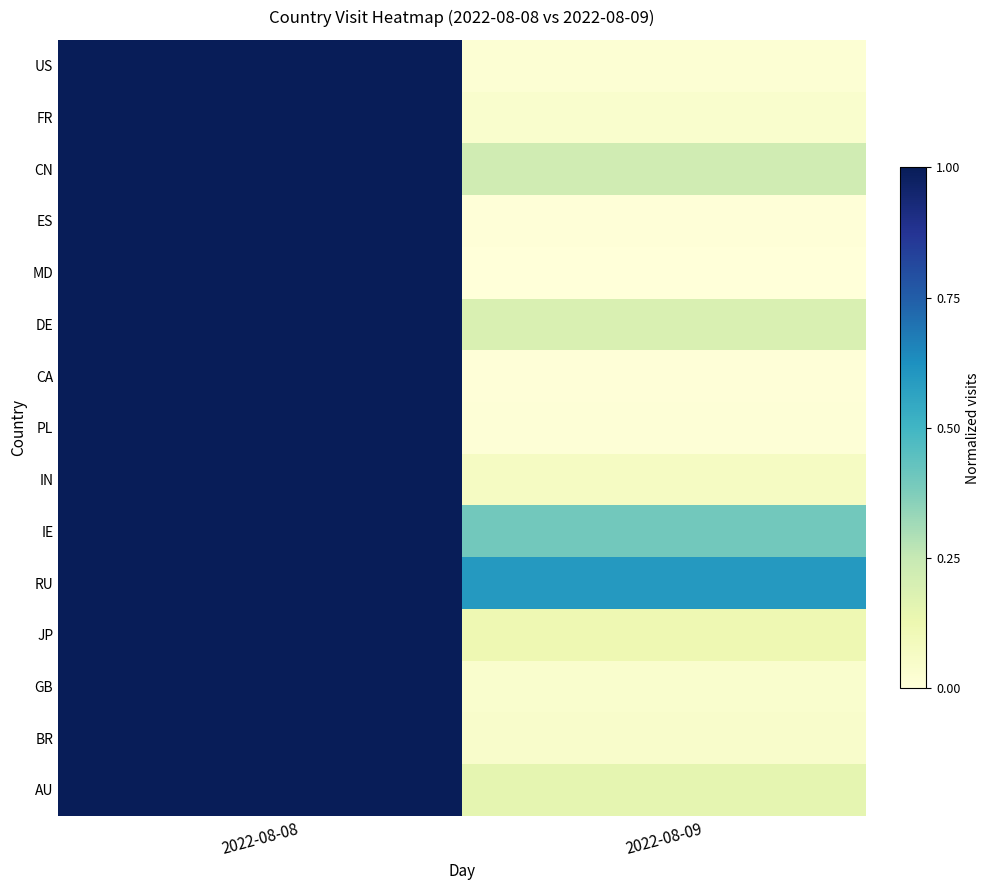

List the series in order of their peak value, lowest first.

US, FR, CN, ES, MD, DE, CA, PL, IN, IE, RU, JP, GB, BR, AU